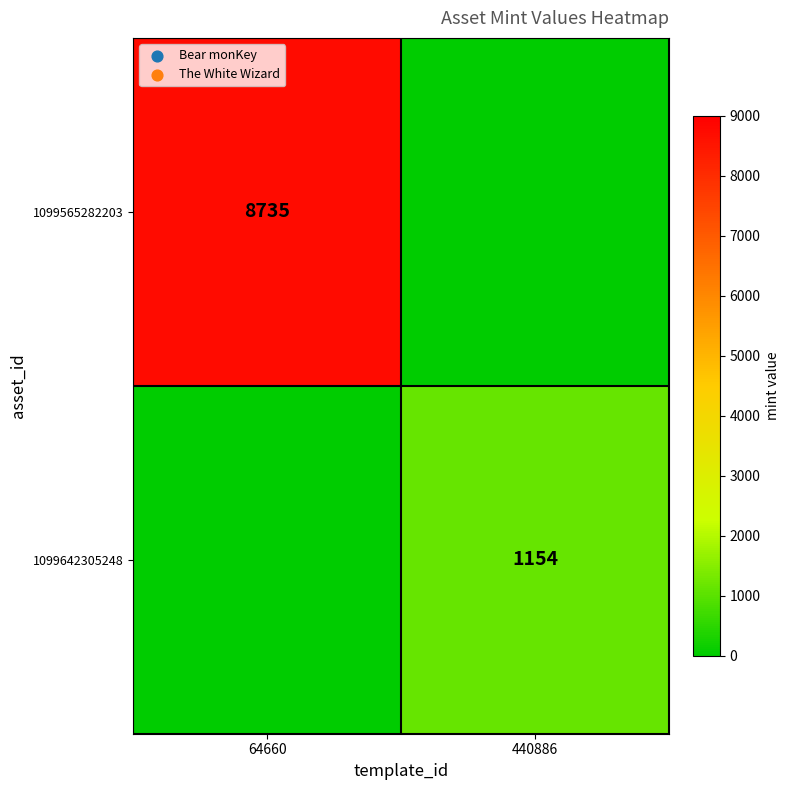

Between 64660 and 440886, which is larger?

64660